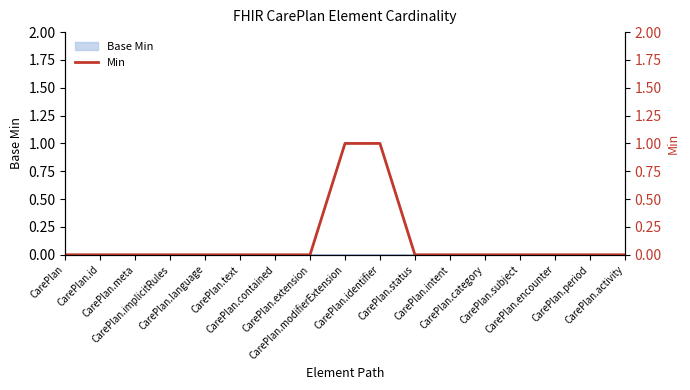

Reading right to left, extract all data points from this chart.

0	0	0	0	0	0	0	1	1	0	0	0	0	0	0	0	0